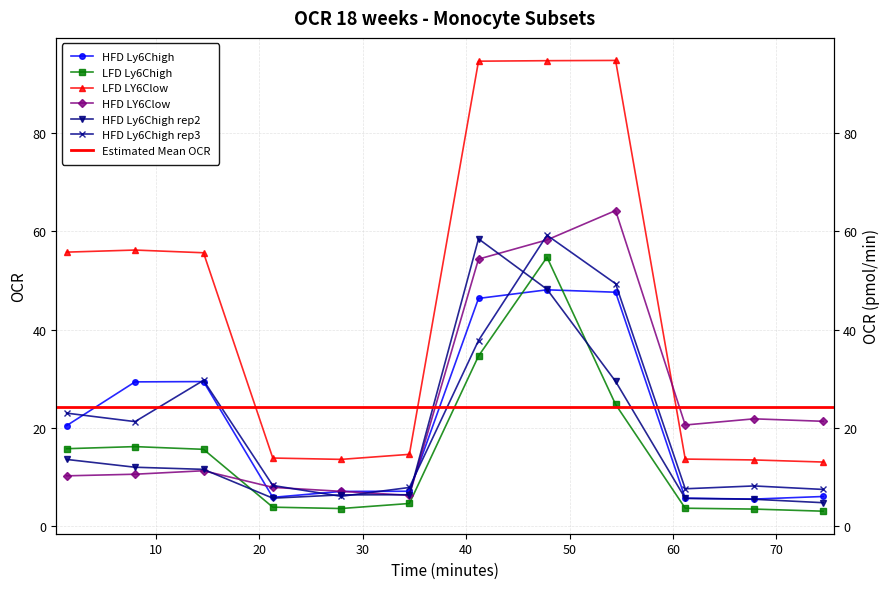

Rank the series at 7.967992 from lowest to highest value.

HFD LY6Clow, HFD Ly6Chigh rep2, LFD Ly6Chigh, HFD Ly6Chigh rep3, HFD Ly6Chigh, LFD LY6Clow